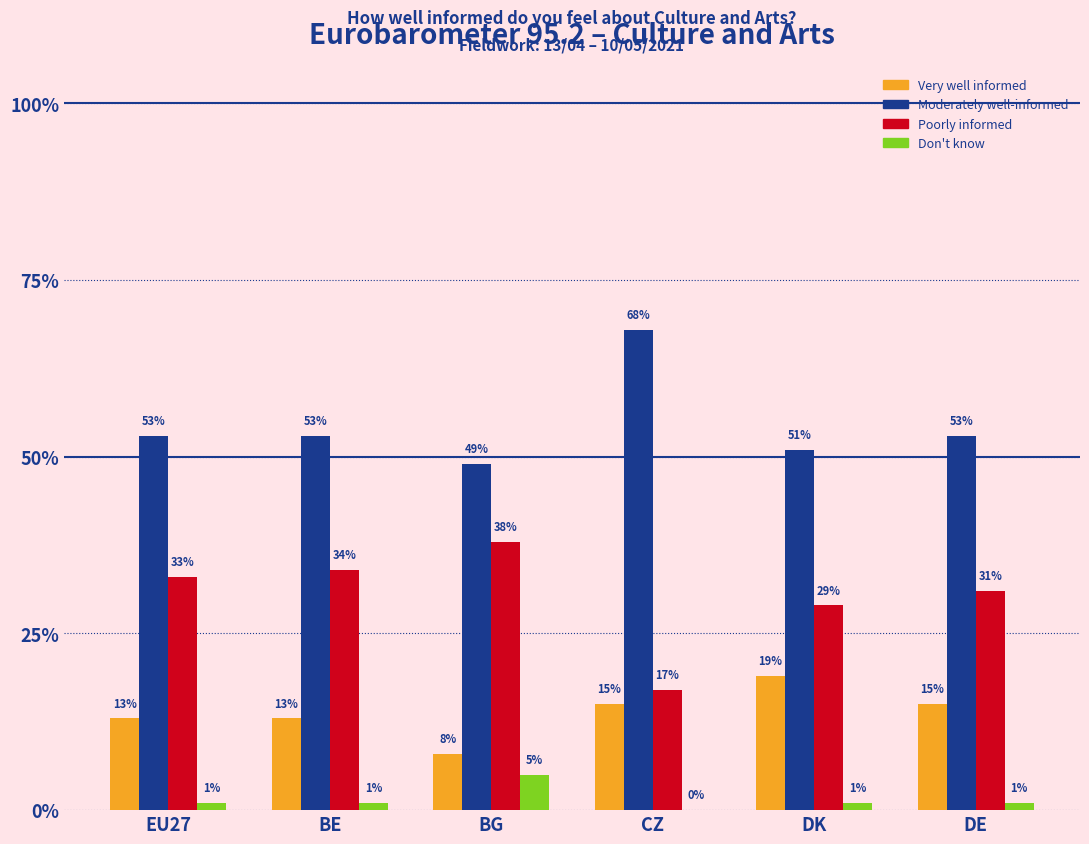

What position from the right is DK?

2